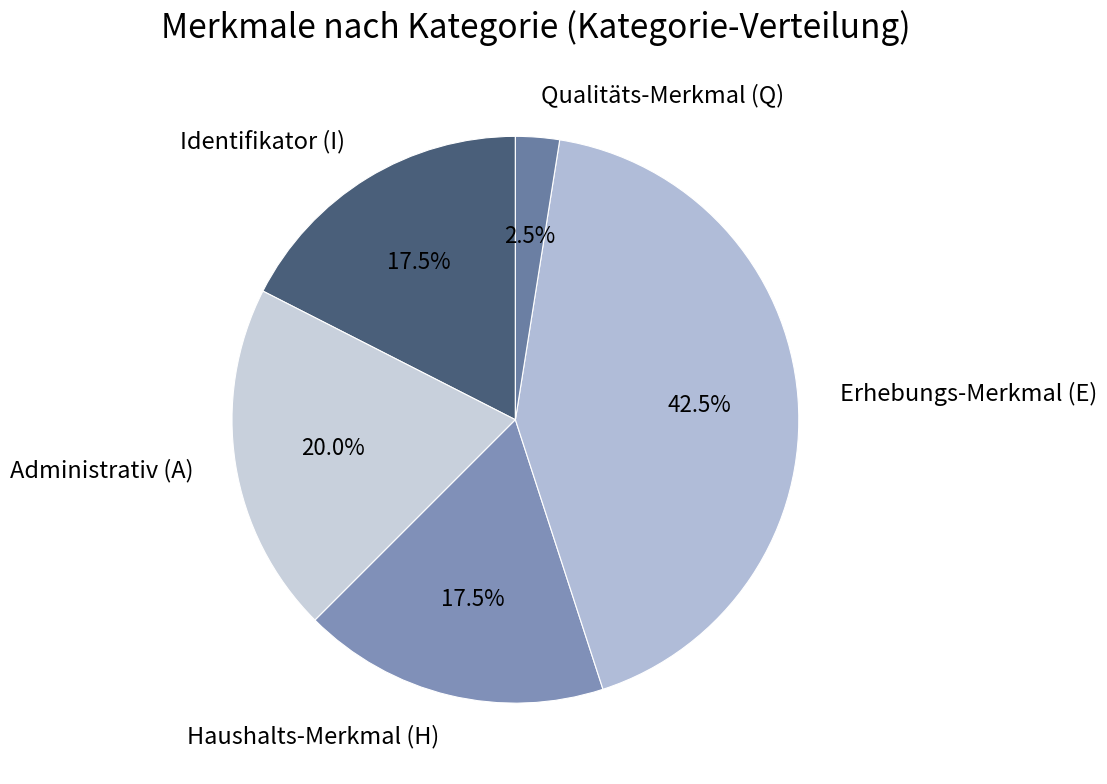

Between Erhebungs-Merkmal (E) and Qualitäts-Merkmal (Q), which is larger?

Erhebungs-Merkmal (E)